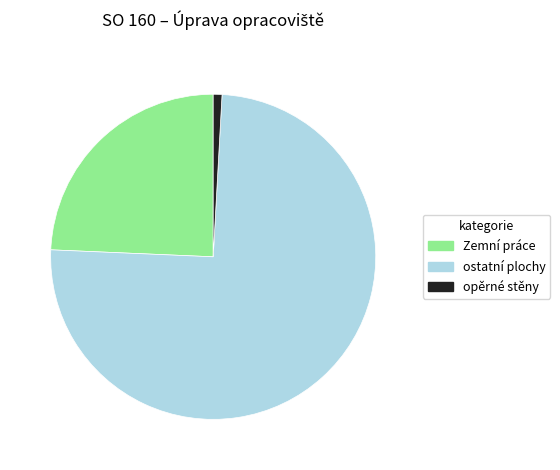

Is there a majority slice in this chart?

Yes